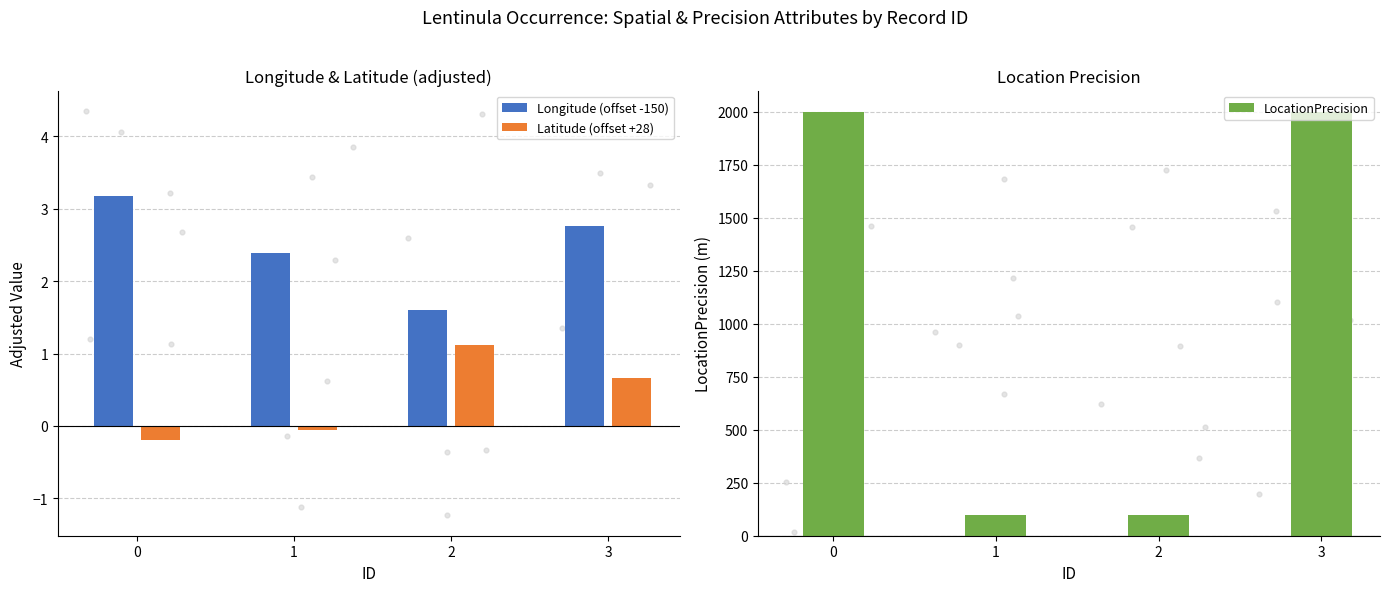

At which category is the sum across all series the highest?

3